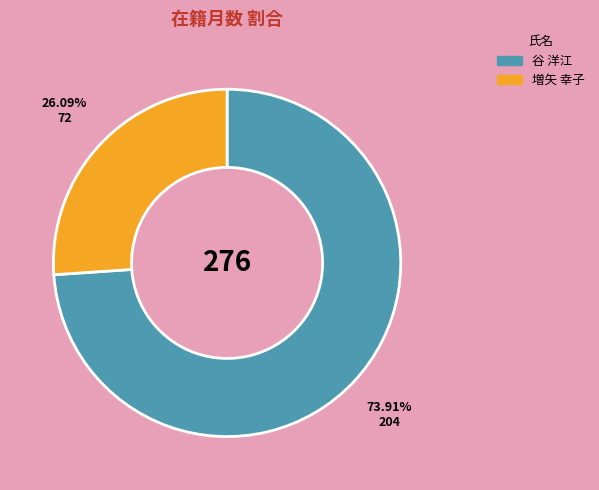

Does 増矢 幸子 account for over 50% of the chart?

No